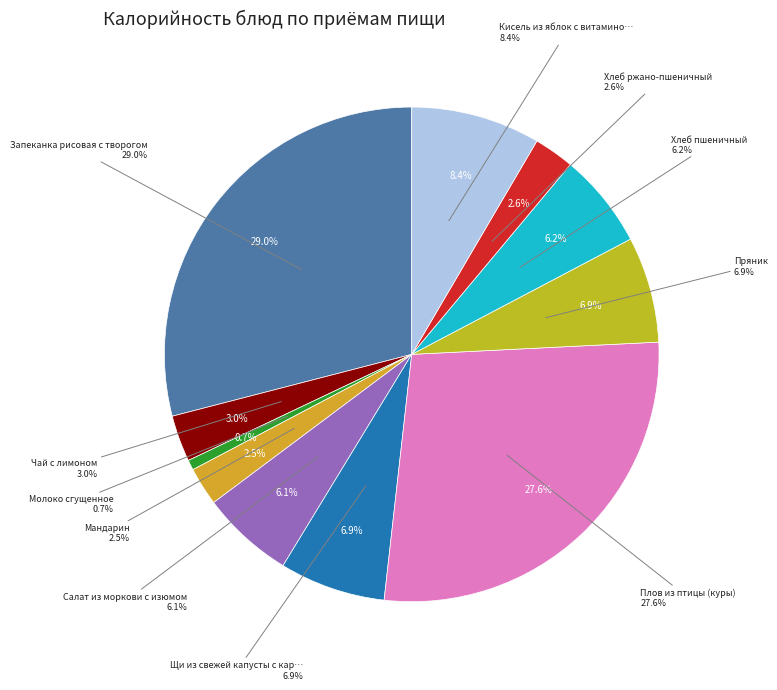

Which slice is the smallest?

Молоко сгущенное